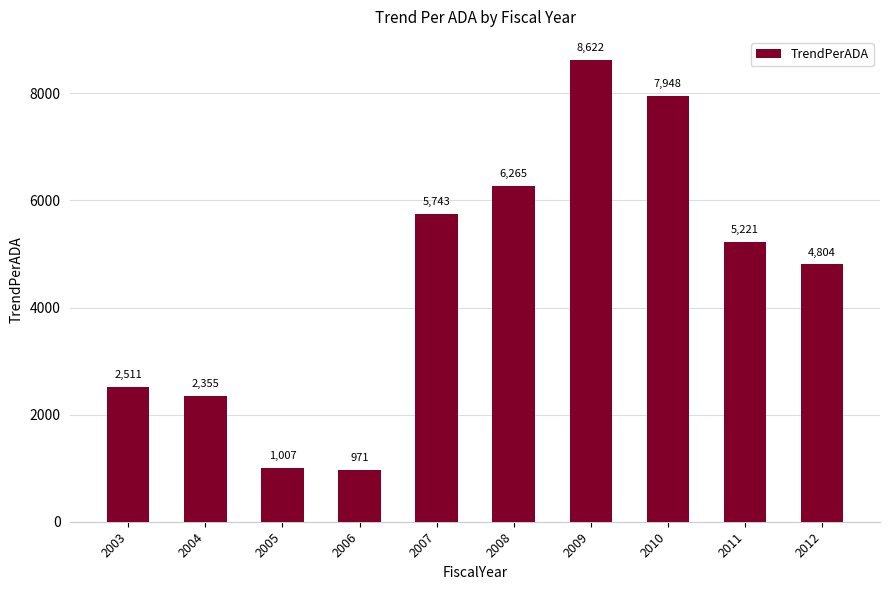

Are the bars horizontal?

No